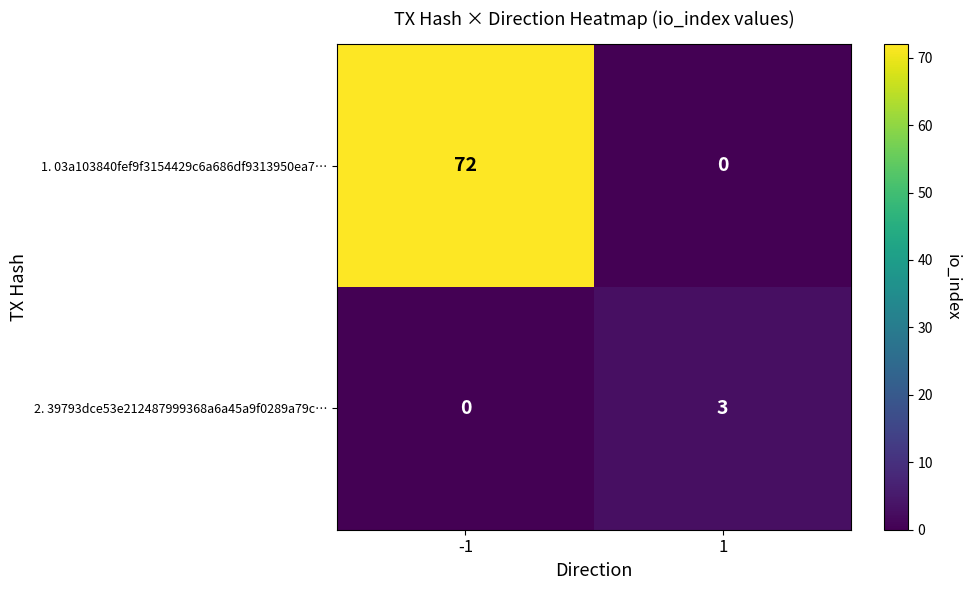

At how many categories does at least one series exceed 59?

1